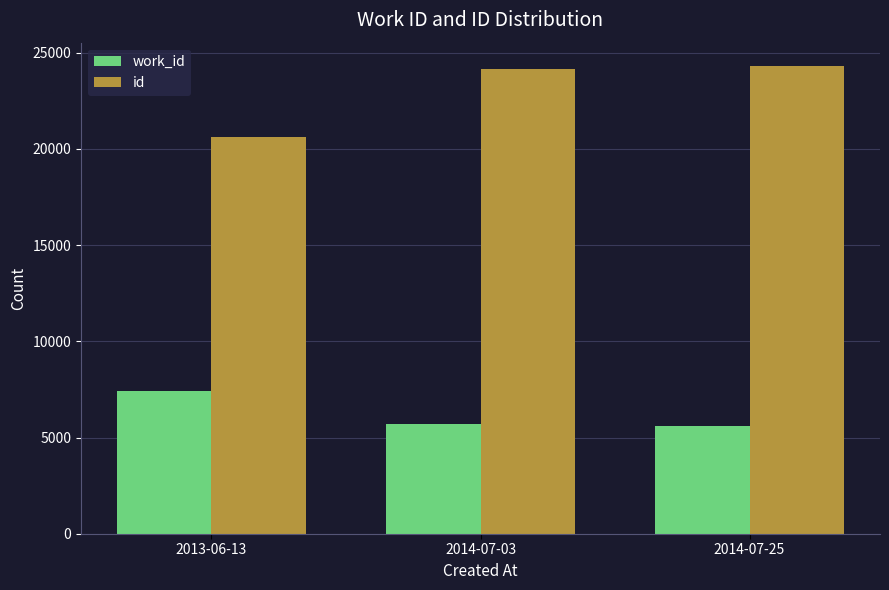

What is the difference between the maximum and second lowest values in the work_id series?

1748